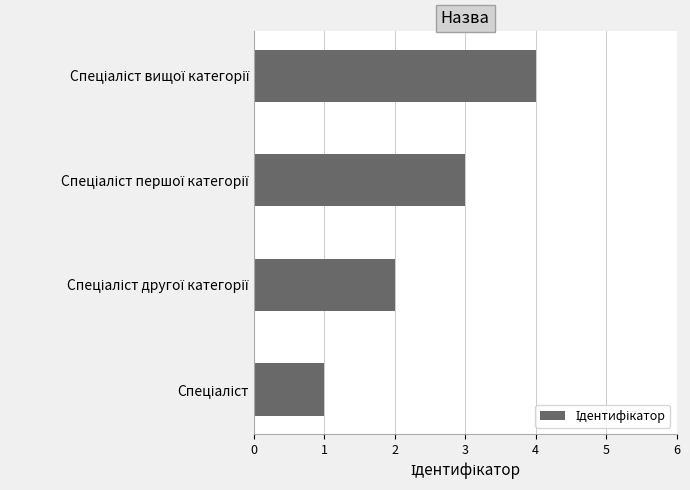

What is the difference between the maximum and minimum values?

3